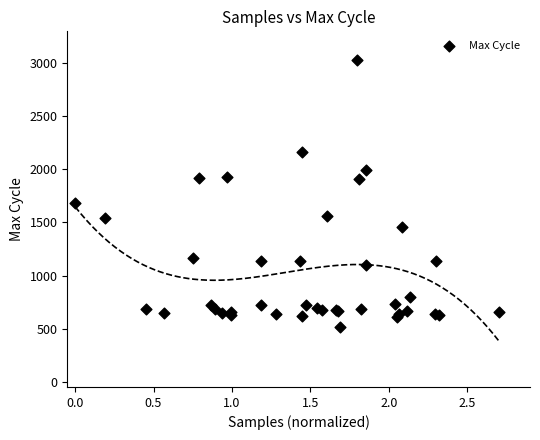

What Y value in the scatter plot is closest to 1770?

1680